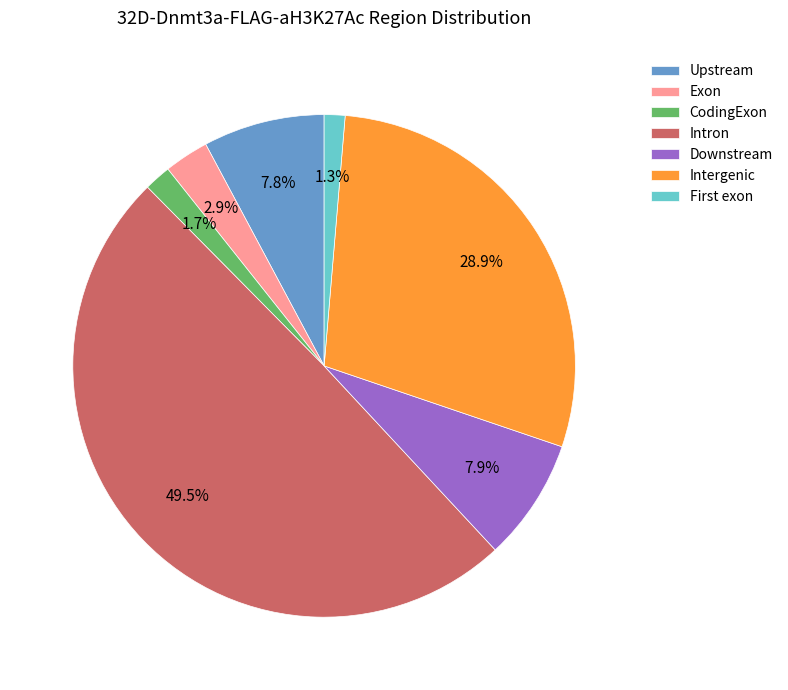

Approximately how many times larger is the value at Upstream compared to Downstream?

1.0